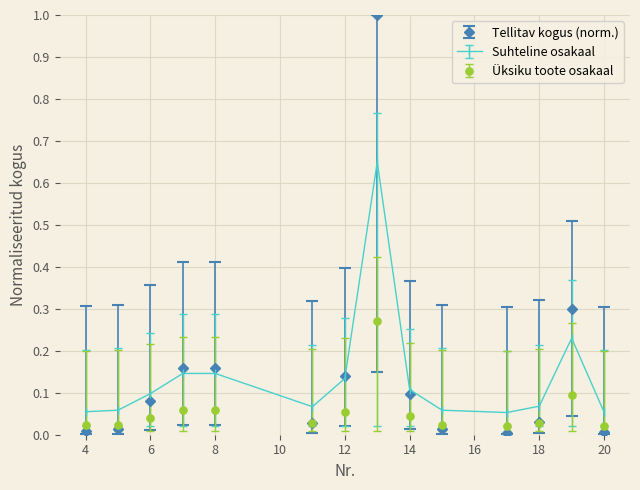

Which series has the largest range (max minus min)?

Tellitav kogus (norm.)